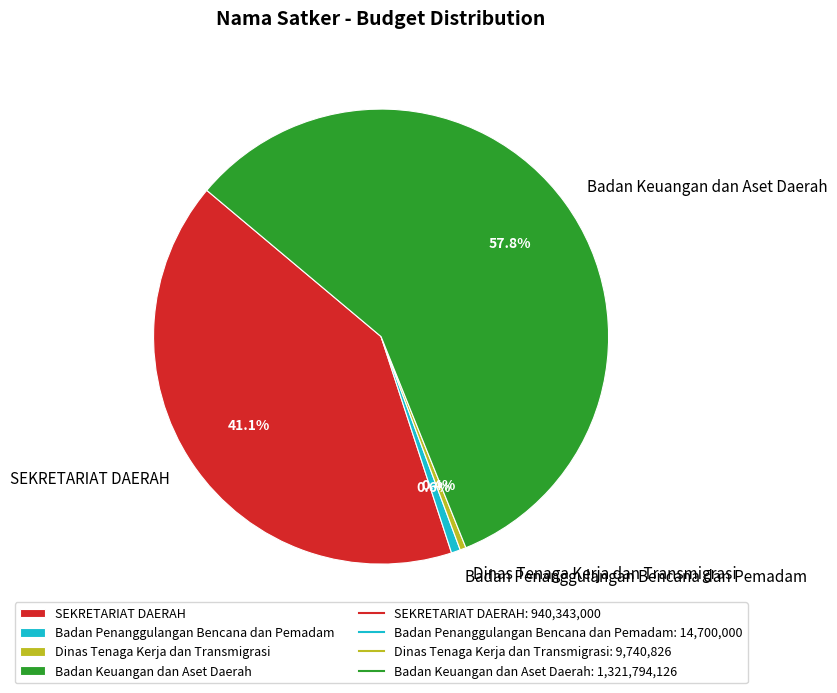

Does Badan Keuangan dan Aset Daerah represent more than half of the total?

Yes